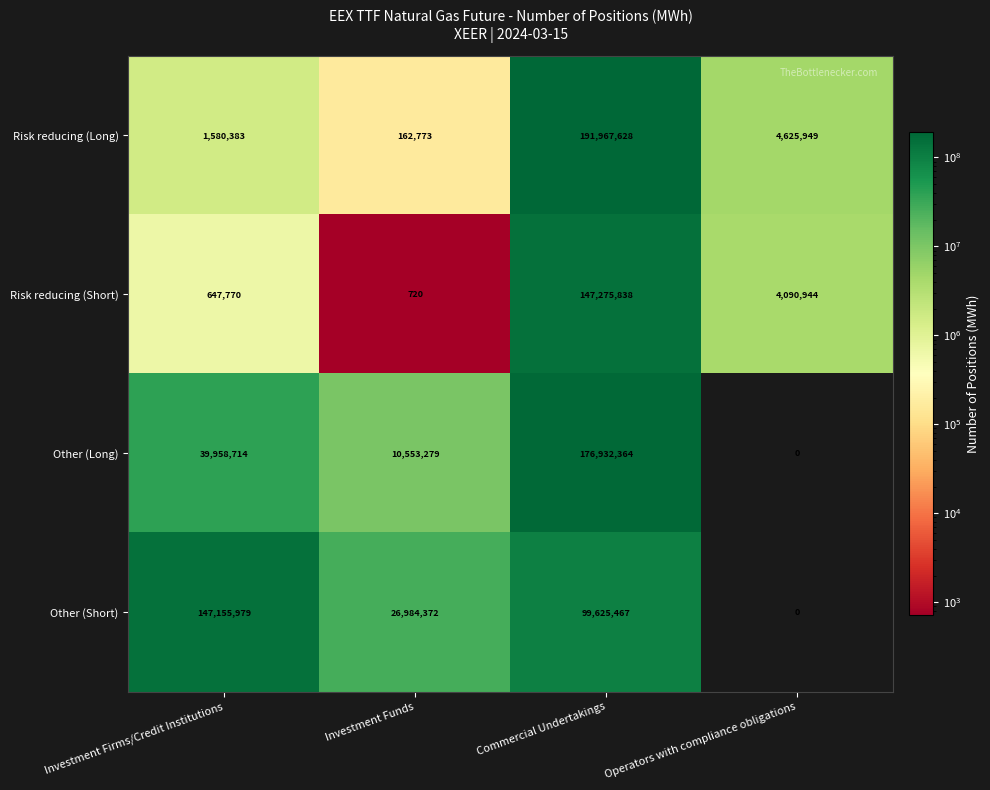

The Other (Long) series shows 0 at Operators with compliance obligations. True or false?

True